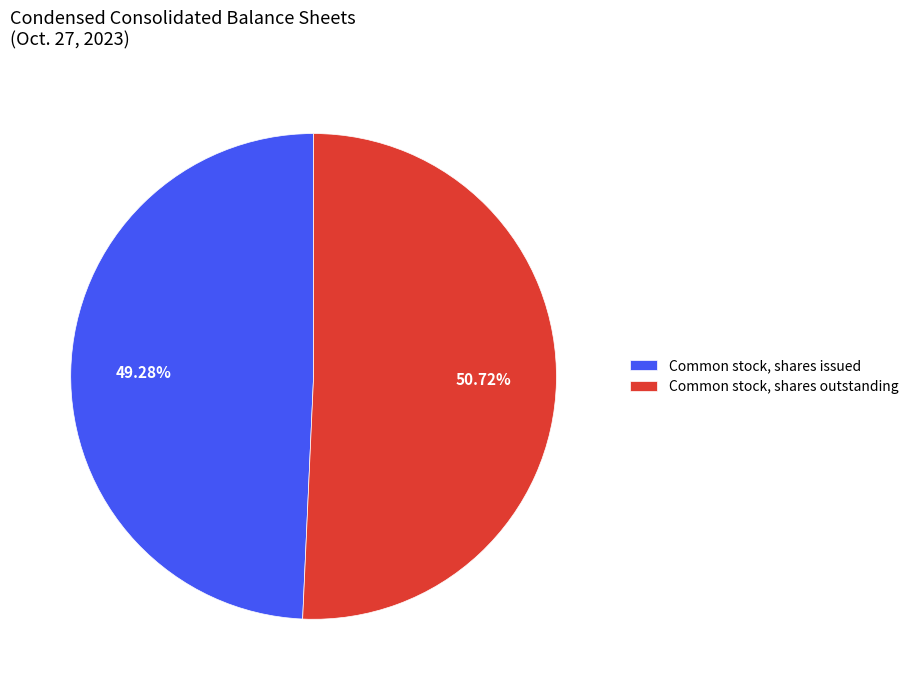

Does Common stock, shares outstanding represent more than half of the total?

Yes